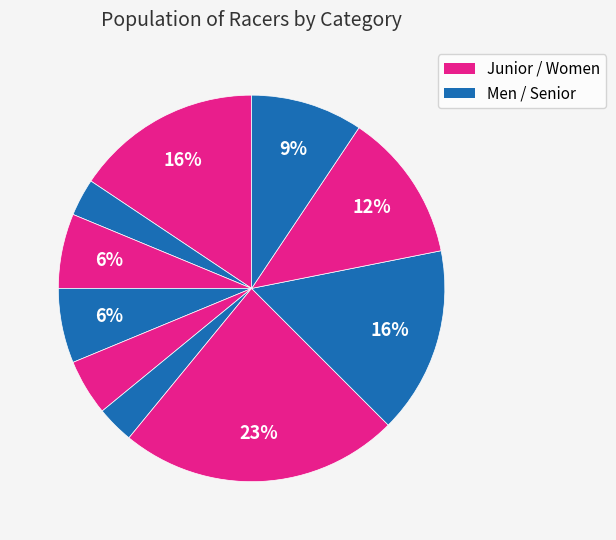

Is there a majority slice in this chart?

No